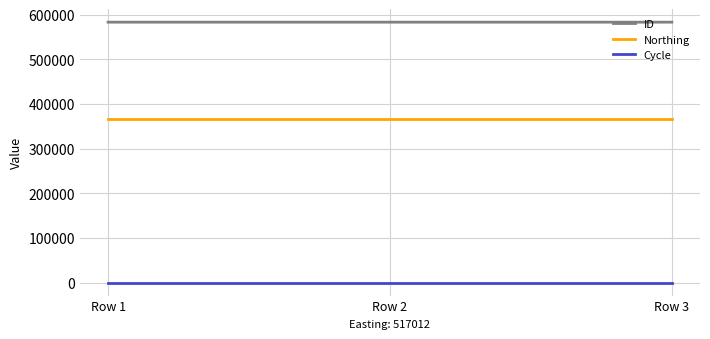

Is the value of ID at Row 3 greater than the value of Northing at Row 2?

Yes